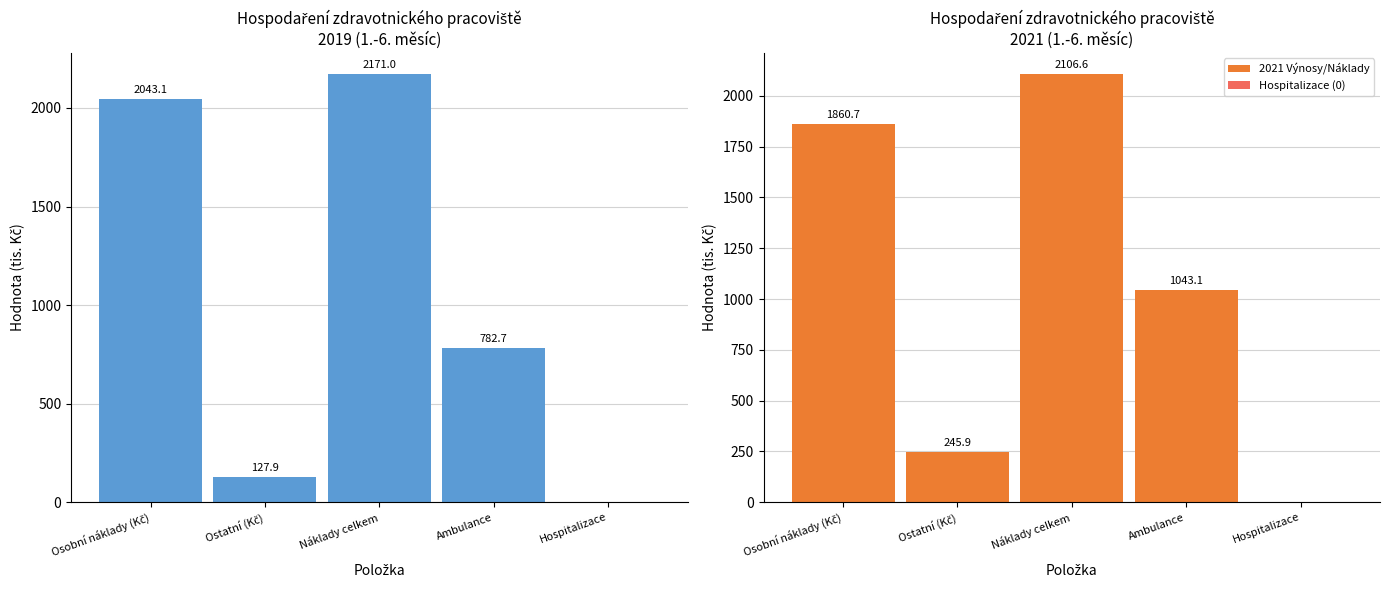

How many bars are there in total?

10